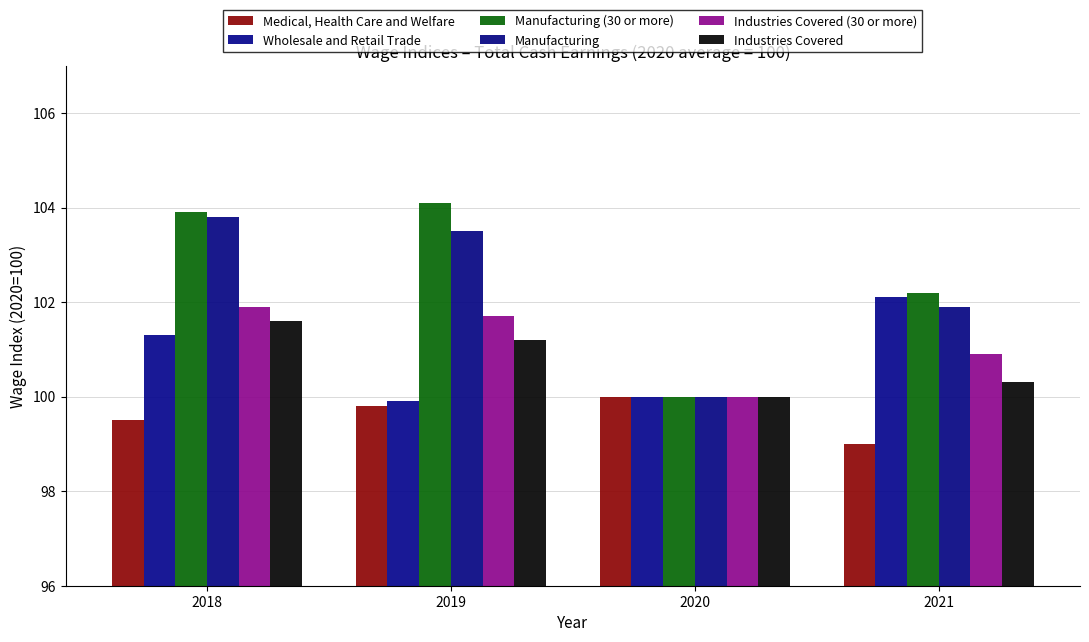

Reading left to right, what are all the values shown in this chart?

Medical, Health Care and Welfare: 2018=99.5	2019=99.8	2020=100.0	2021=99.0
Wholesale and Retail Trade: 2018=101.3	2019=99.9	2020=100.0	2021=102.1
Manufacturing (30 or more): 2018=103.9	2019=104.1	2020=100.0	2021=102.2
Manufacturing: 2018=103.8	2019=103.5	2020=100.0	2021=101.9
Industries Covered (30 or more): 2018=101.9	2019=101.7	2020=100.0	2021=100.9
Industries Covered: 2018=101.6	2019=101.2	2020=100.0	2021=100.3